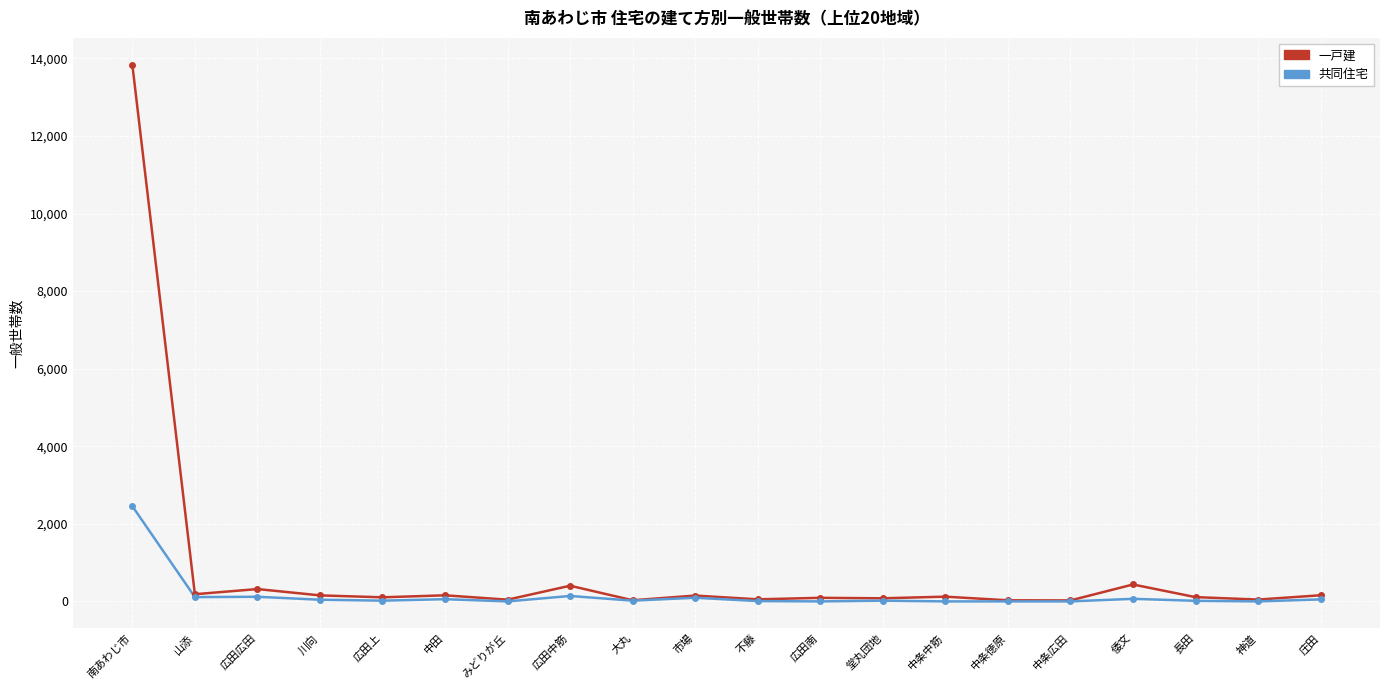

What is the sum of the 一戸建 values at 大丸 and 中条広田?

54